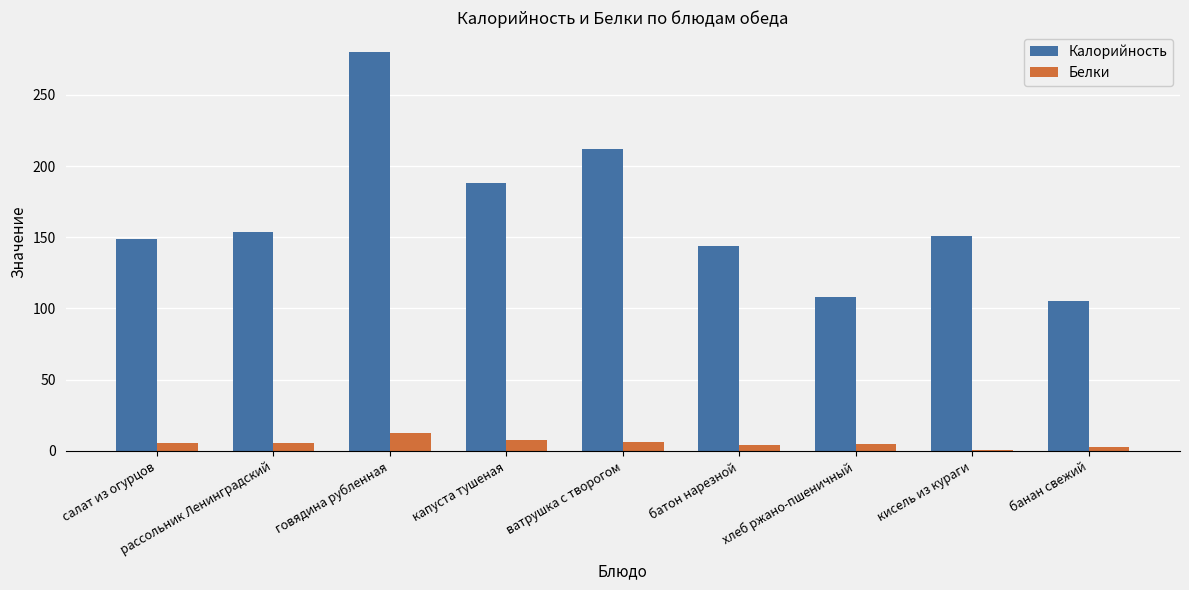

What is the highest value of the Калорийность series?

280.0